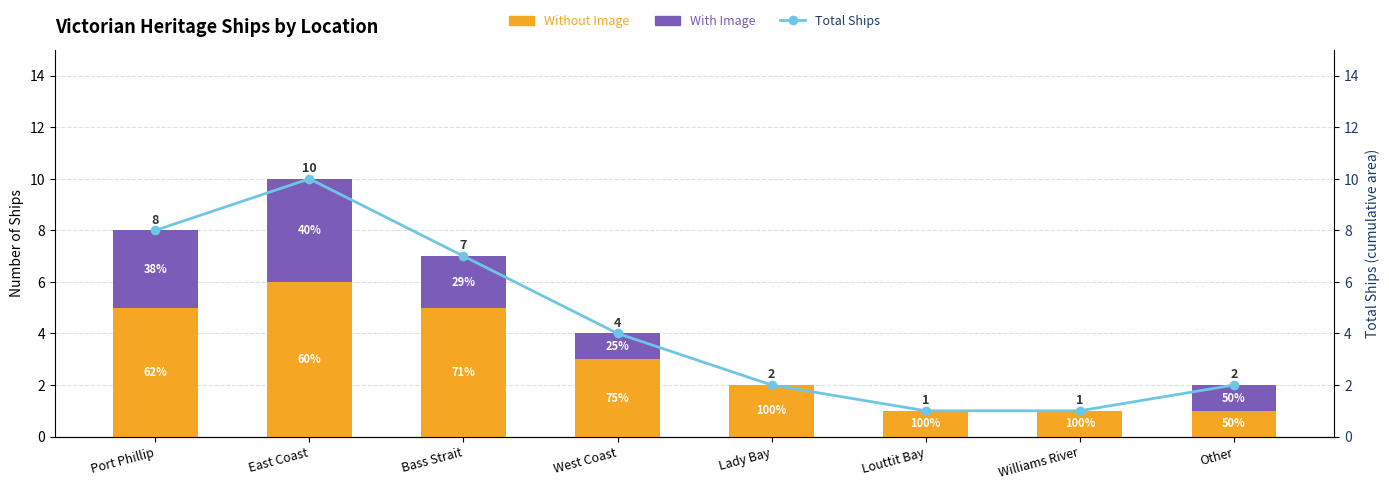

What is the minimum value for Without Image?

1